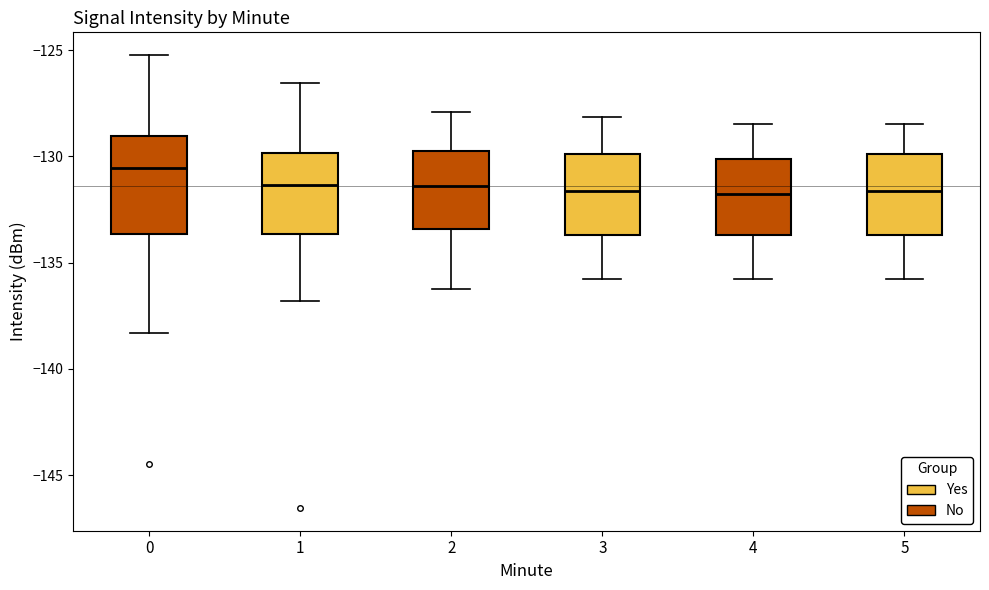

Reading left to right, read every box against the y-axis: the position of its median line, the range the box covers, and the ends of its whiskers. The values are not printed on the chart, so give them approximately, as read against the axis.

0: median -130.5, box -133.5 to -129.0, whiskers -138.5 to -125.0
1: median -131.5, box -133.5 to -130.0, whiskers -137.0 to -126.5
2: median -131.5, box -133.5 to -129.5, whiskers -136.0 to -128.0
3: median -131.5, box -133.5 to -130.0, whiskers -136.0 to -128.0
4: median -132.0, box -133.5 to -130.0, whiskers -136.0 to -128.5
5: median -131.5, box -133.5 to -130.0, whiskers -136.0 to -128.5